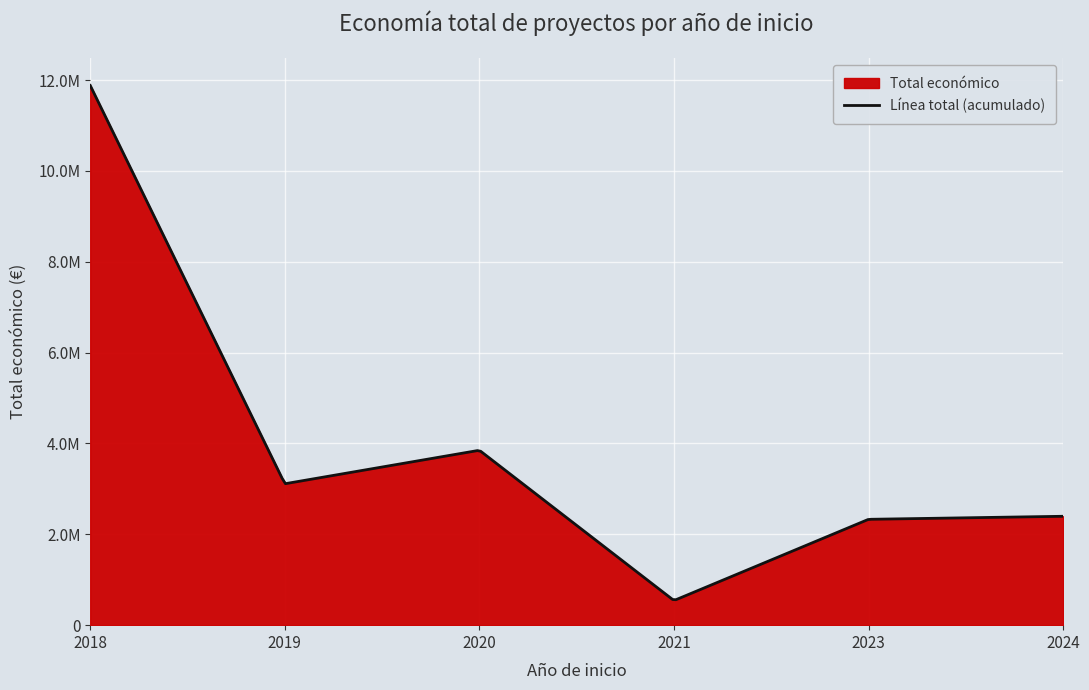

Between 2020 and 2019, which is larger?

2020